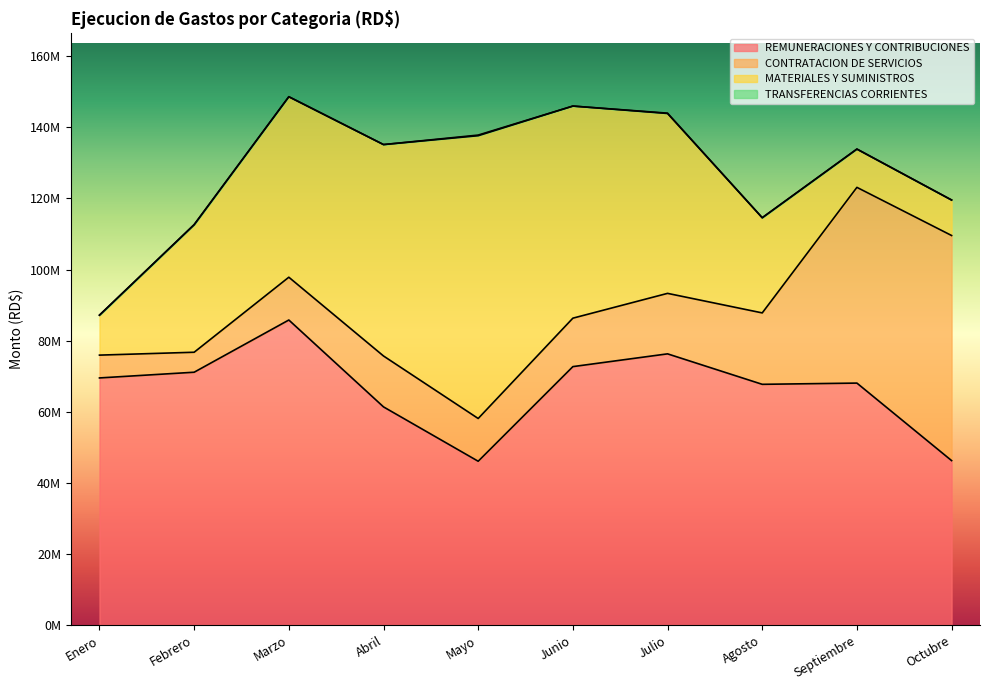

Reading left to right, extract all data points from this chart.

REMUNERACIONES Y CONTRIBUCIONES: 69507867	71114357	85803326	61361855	46070698	72692368	76283649	67712403	68058005	46251854
CONTRATACION DE SERVICIOS: 6418329	5620653	12037532	14320443	12025574	13628209	17014361	20089026	55059445	63322361
MATERIALES Y SUMINISTROS: 11240701	35852489	50774074	59473834	79556178	59667712	50602815	26774622	10761581	9984717
TRANSFERENCIAS CORRIENTES: 0	65000	0	0	172669	0	93766	0	20000	0